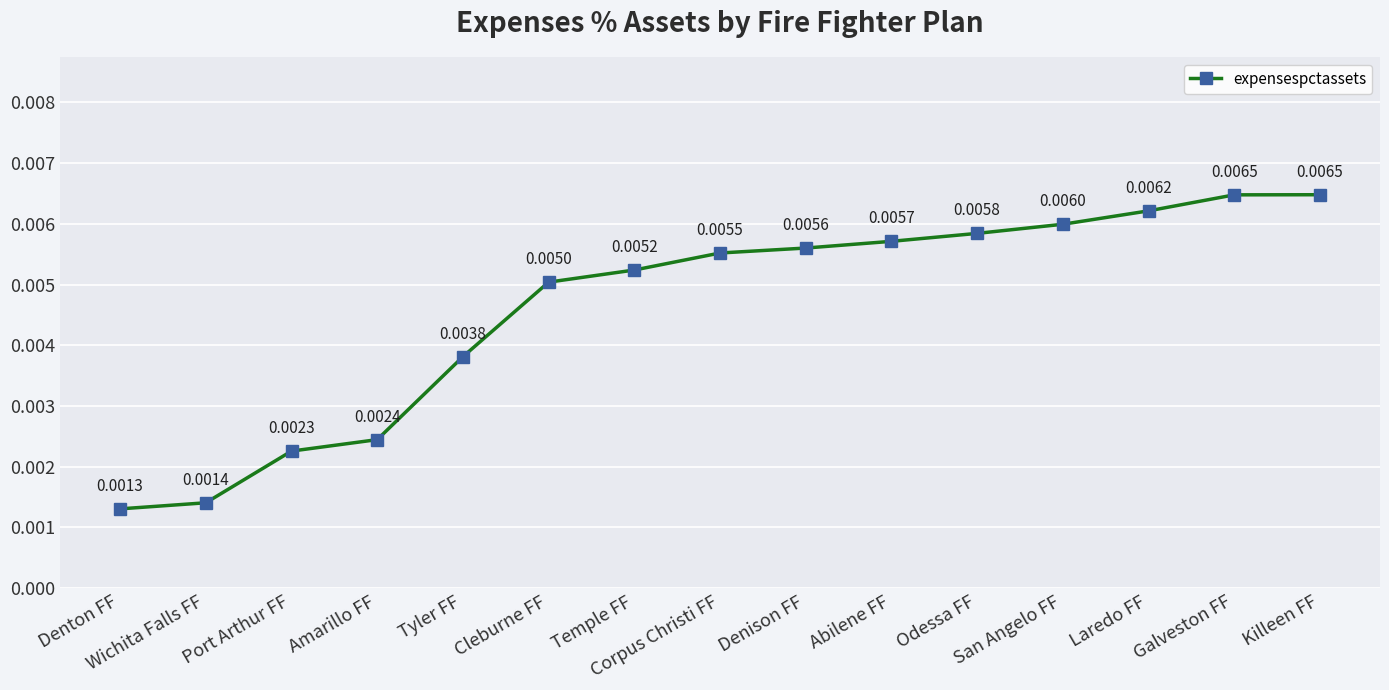

True or false: there are more than 2 points higher than both neighbors.

False